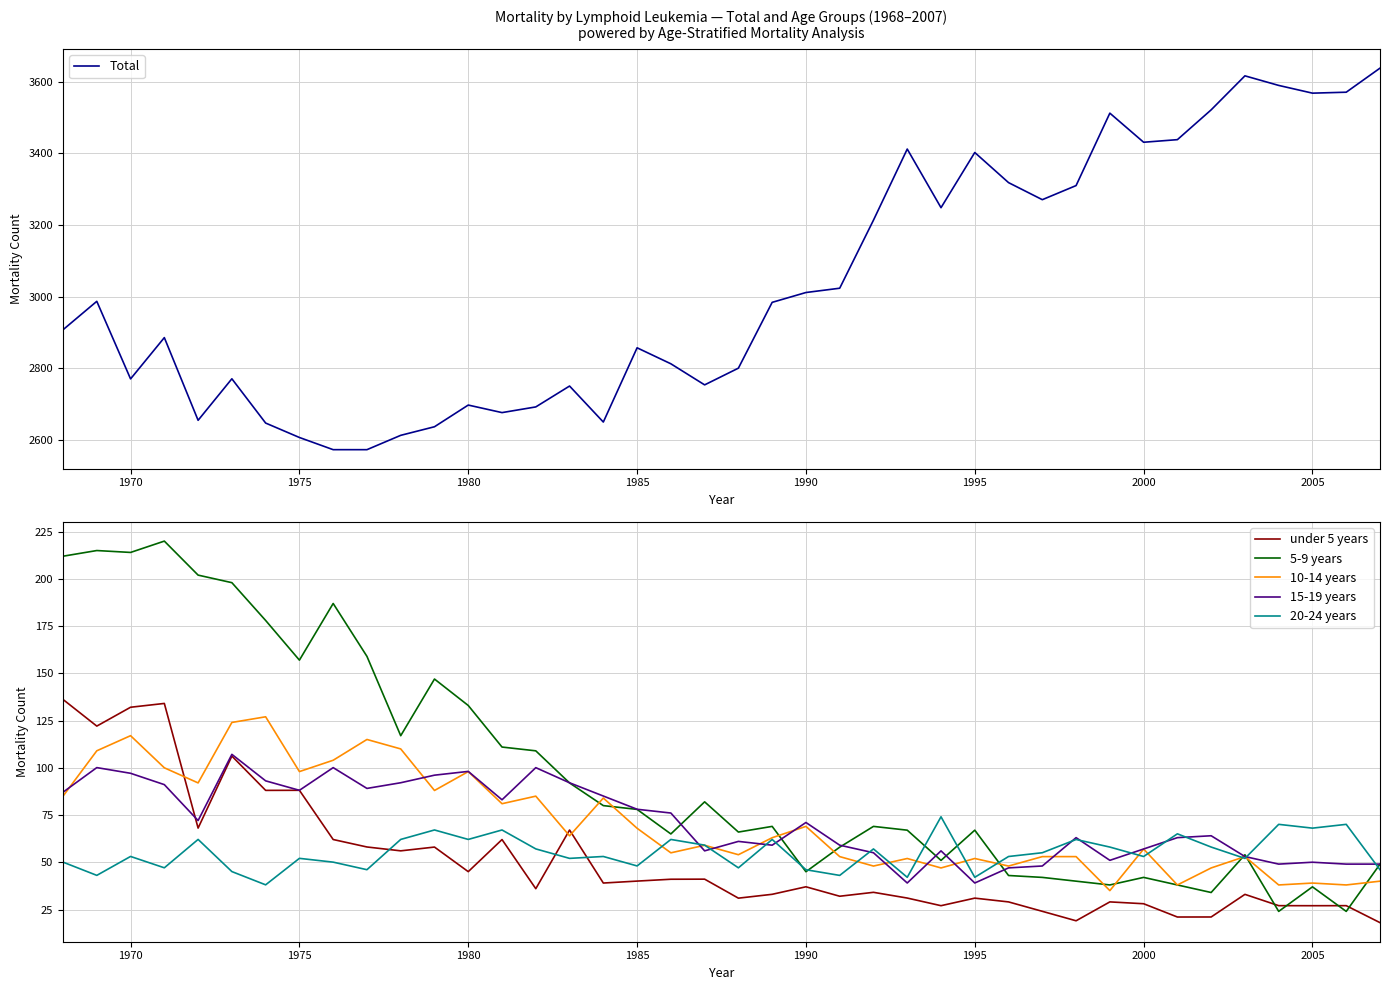

What is the highest value of the under 5 years series?

136.2